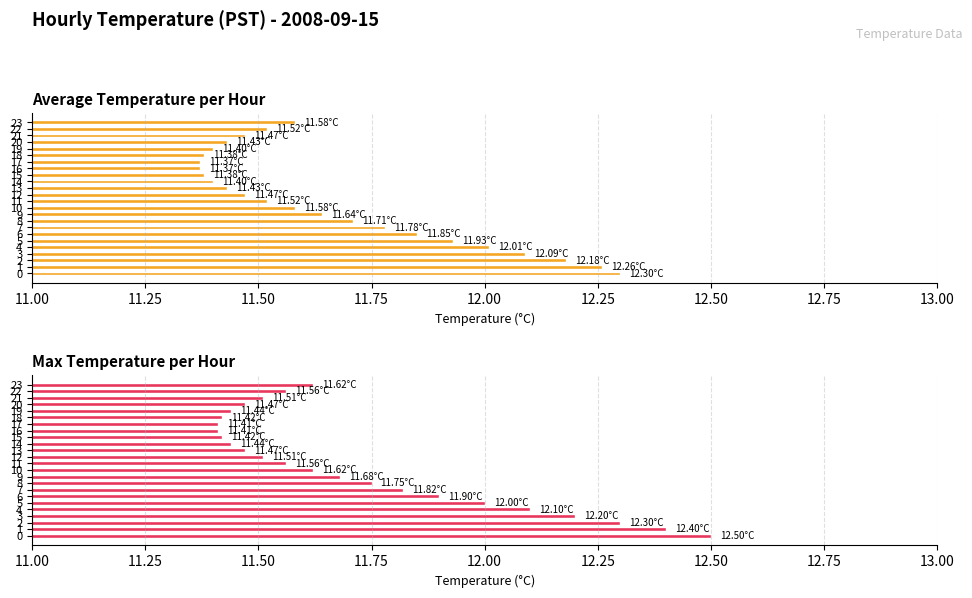

Between 17 and 7, which is larger?

7